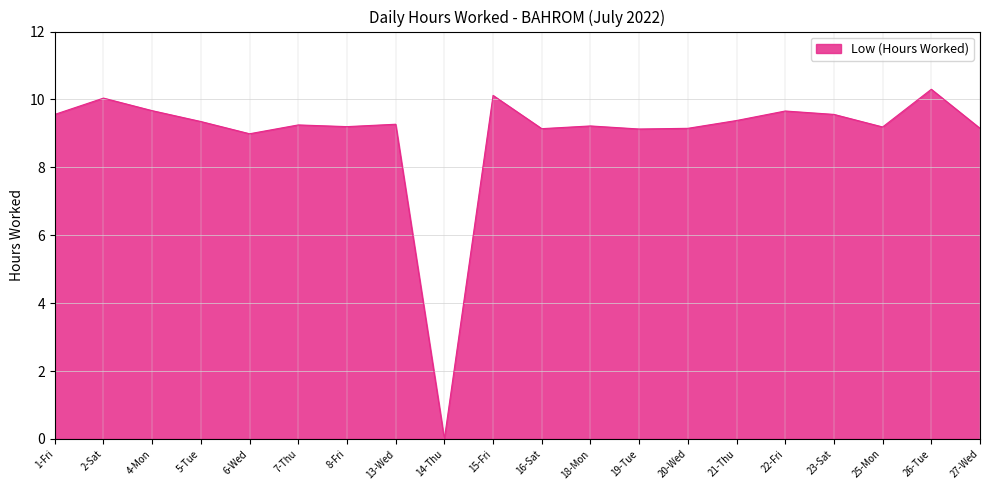

Where does the data first go above 9?

1-Fri